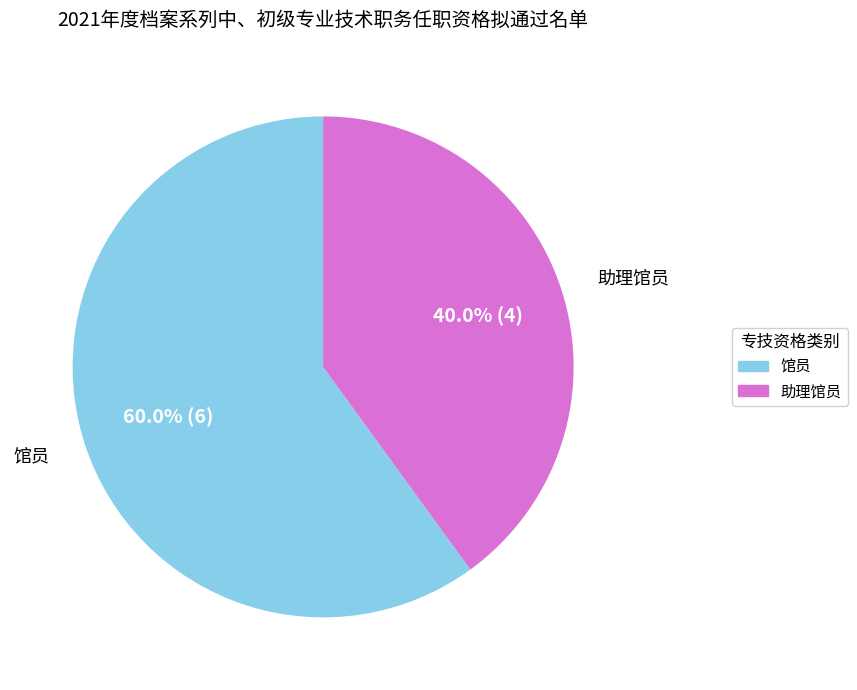

What is the ratio of the value at 馆员 to the value at 助理馆员?

1.5